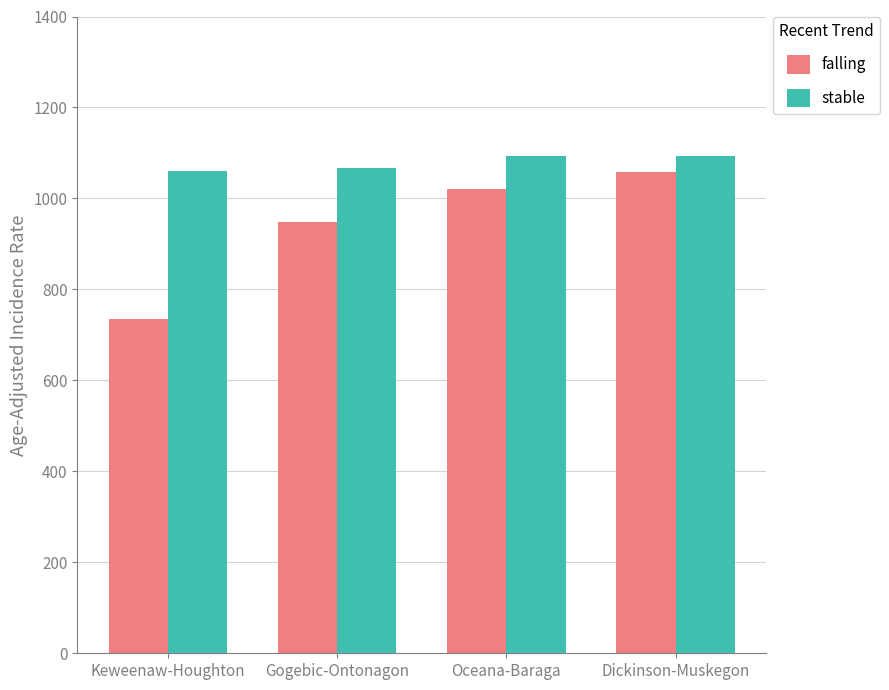

At Dickinson-Muskegon, list the series in order from largest to smallest.

stable, falling